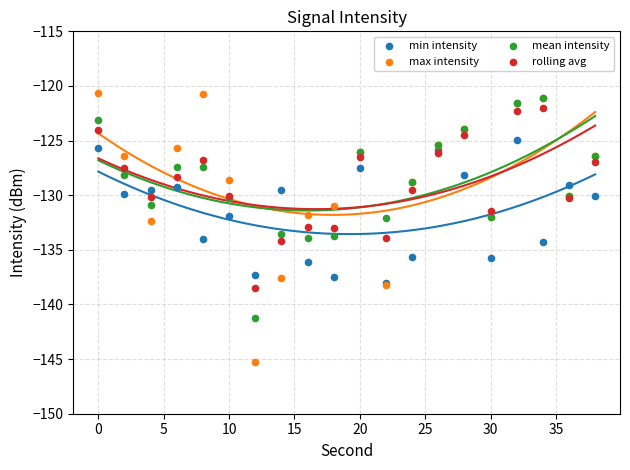

What are all the series names shown in the legend?

min intensity, max intensity, mean intensity, rolling avg